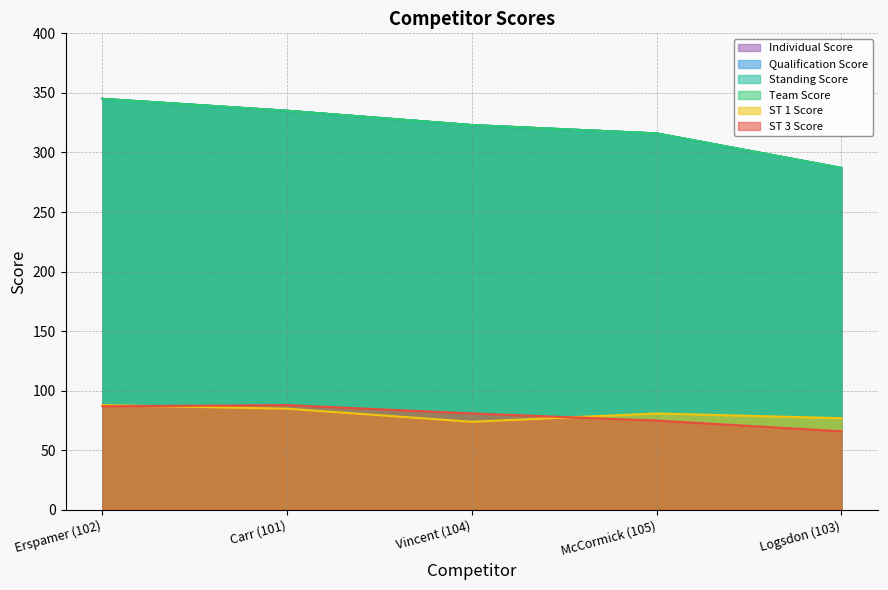

Where does the ST 3 Score series first go above 81?

Erspamer (102)